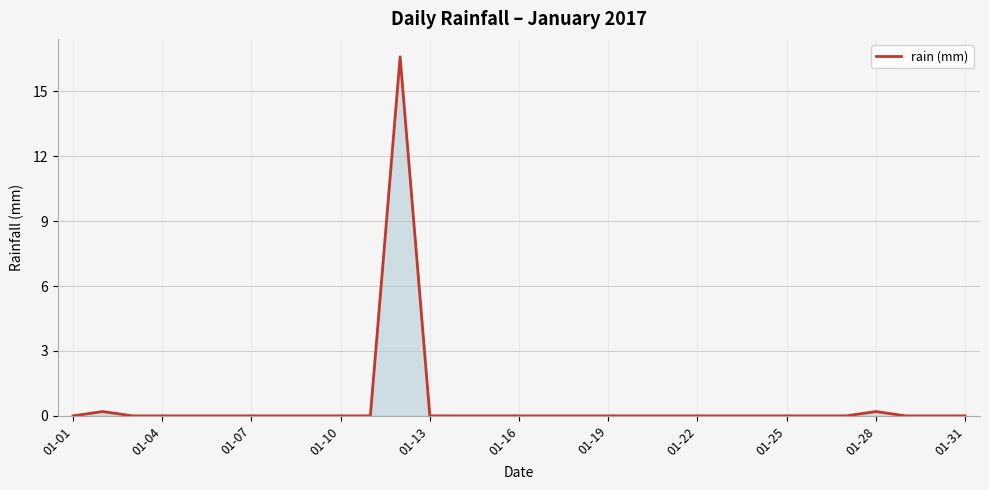

What is the difference between the maximum and minimum values?

16.6